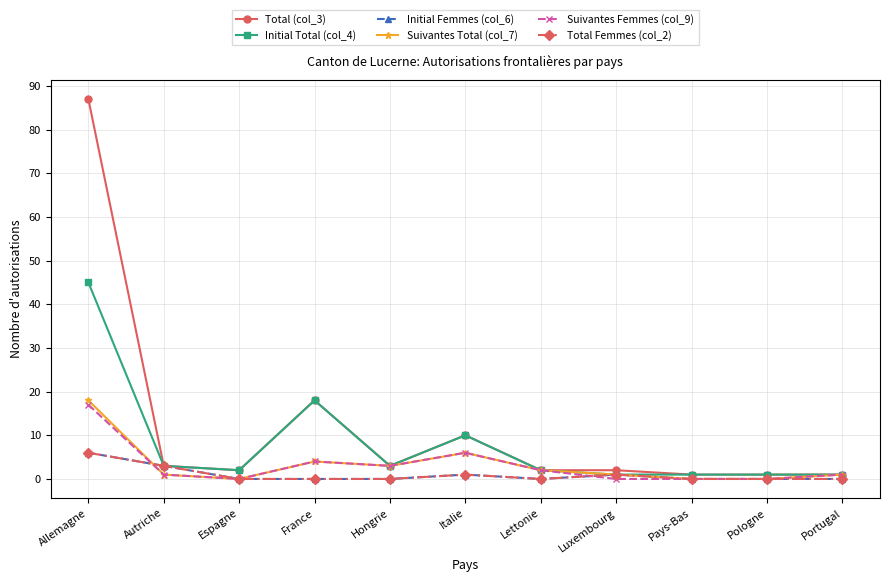

Is it true that Suivantes Femmes (col_9) equals 2 at Portugal?

False